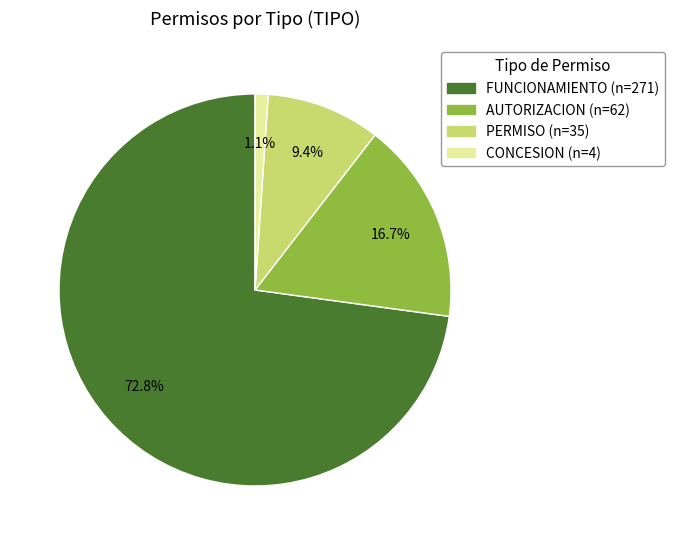

What is the largest slice in the pie chart?

FUNCIONAMIENTO